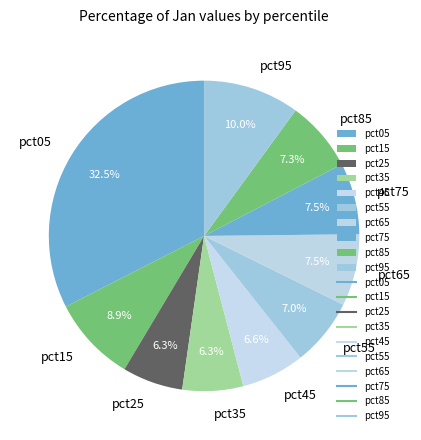

Which has a higher value, pct25 or pct75?

pct75